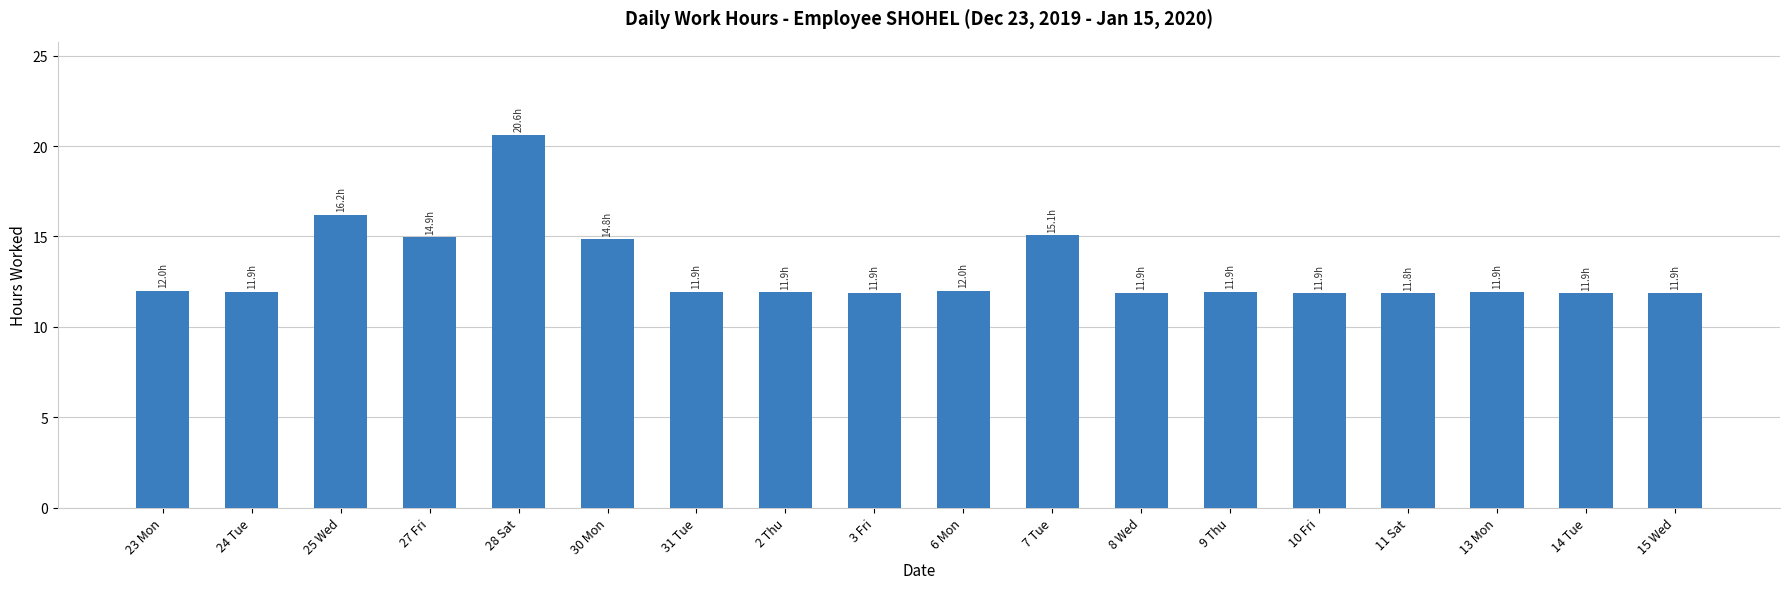

What is the sum of the values at 9 Thu and 10 Fri?

23.8